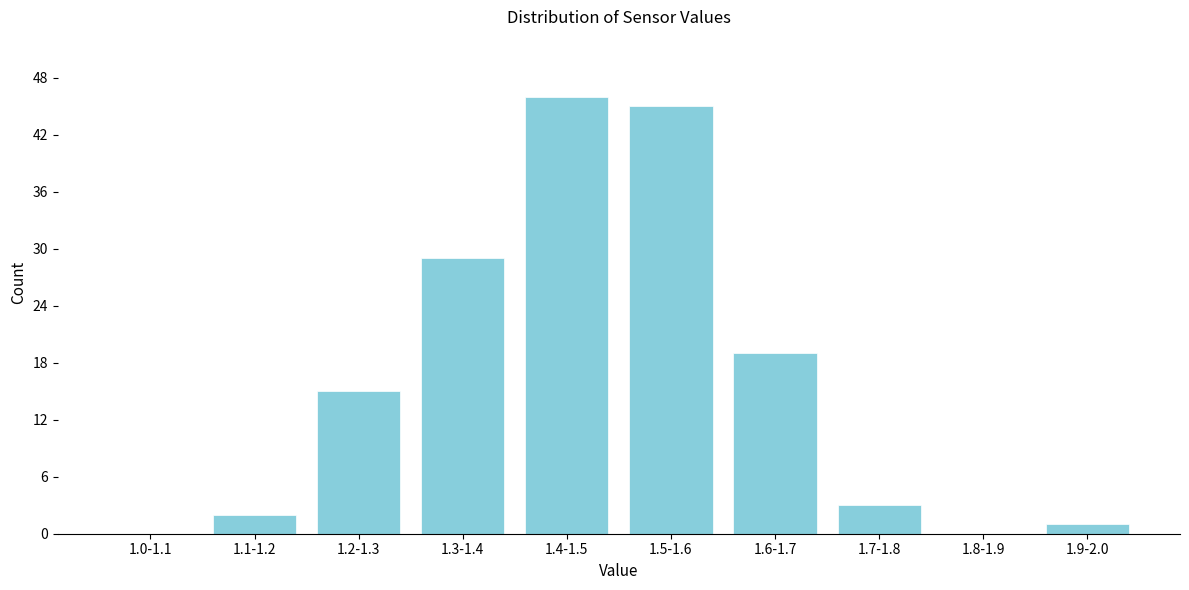

Reading right to left, list all the values displayed in this chart.

1.9-2.0=1	1.8-1.9=0	1.7-1.8=3	1.6-1.7=19	1.5-1.6=45	1.4-1.5=46	1.3-1.4=29	1.2-1.3=15	1.1-1.2=2	1.0-1.1=0